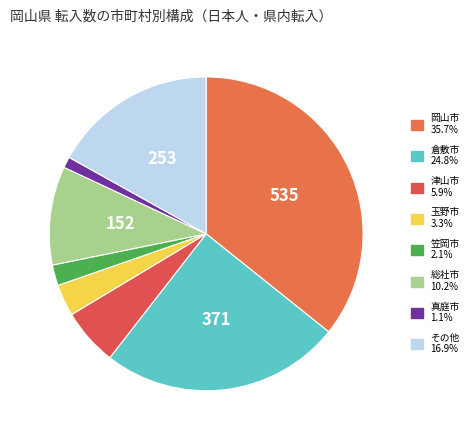

How many segments does this pie chart have?

8